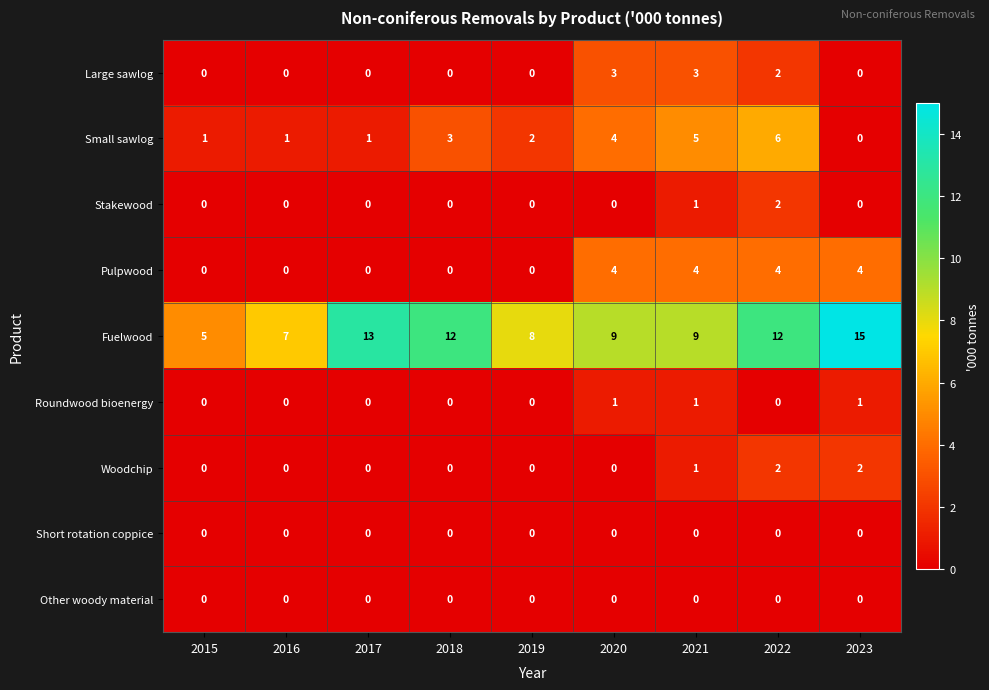

How many data points does each series have?

9